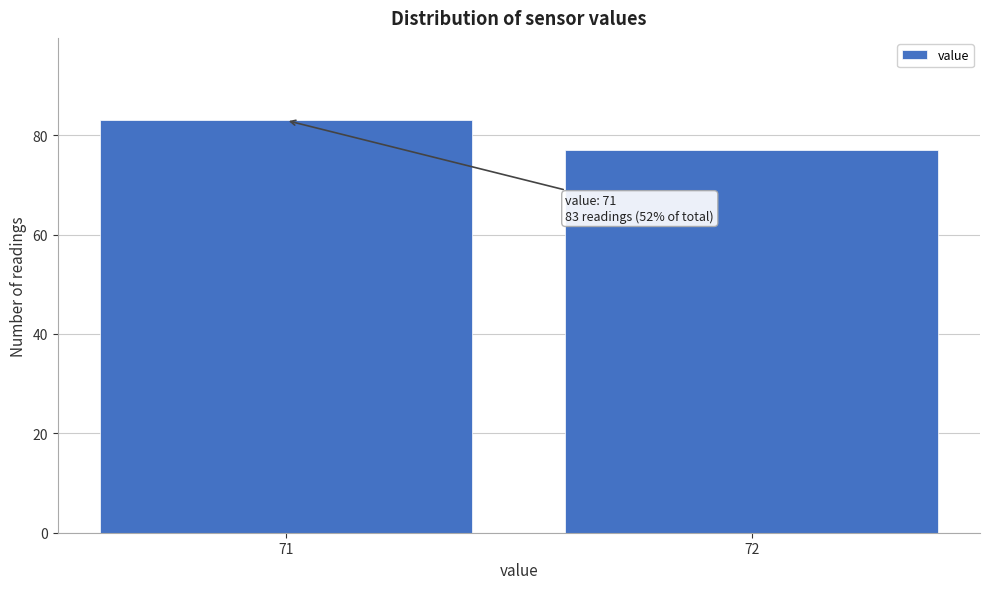

Reading right to left, extract all data points from this chart.

77	83